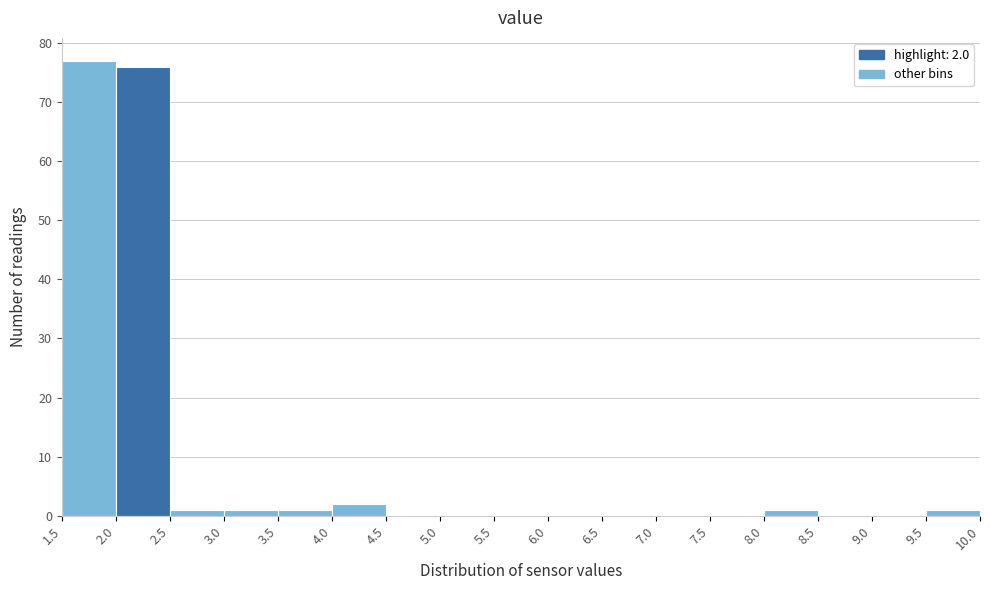

Which range on the x-axis has the tallest bar?

1.5 to 2.0